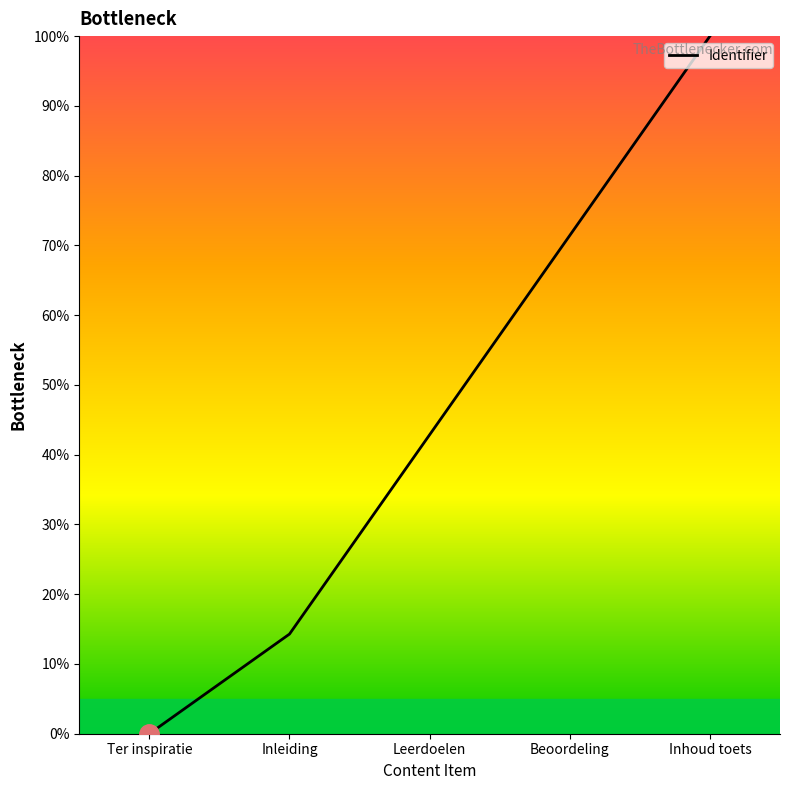

Which has a higher value, Inleiding or Ter inspiratie?

Inleiding